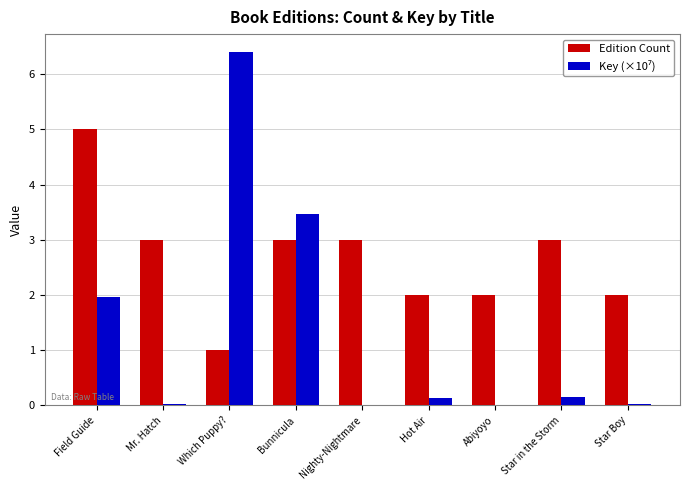

What value does the Edition Count series have at Which Puppy??

1.0